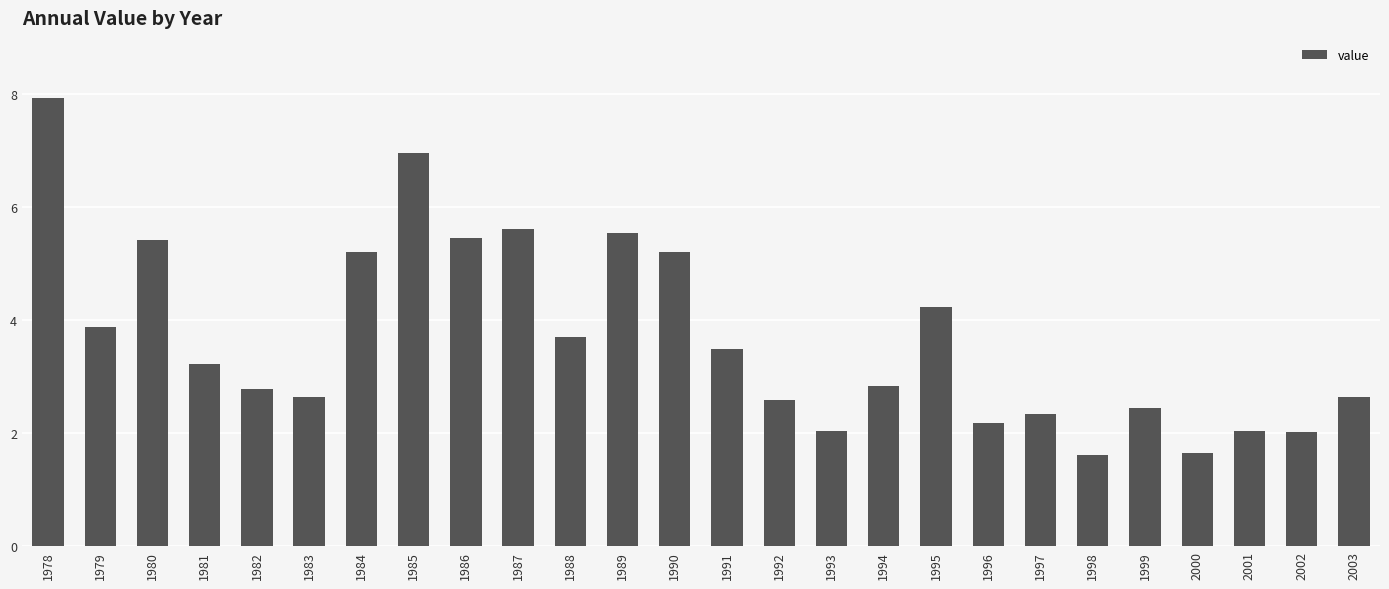

Where does the data first go above 3?

1978